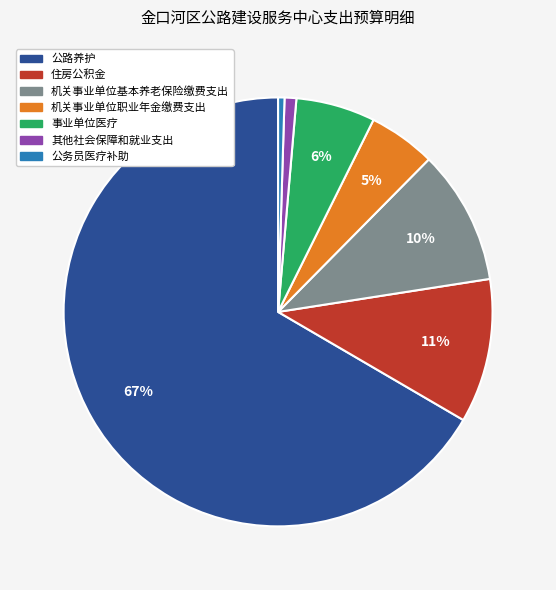

Which category accounts for the majority?

公路养护